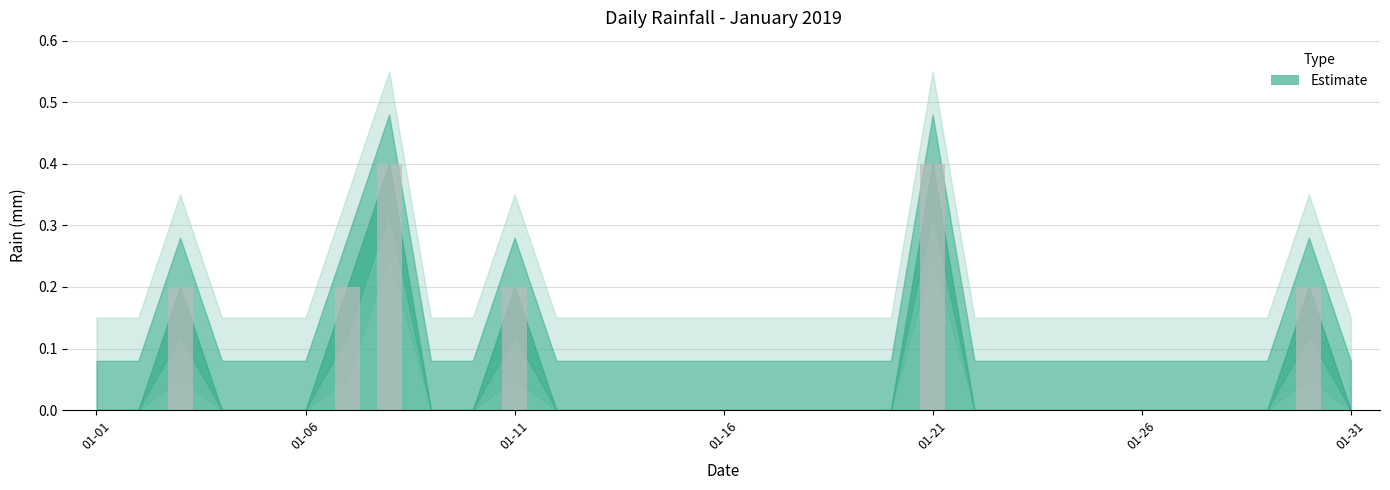

What is the maximum value shown in the chart?

0.4